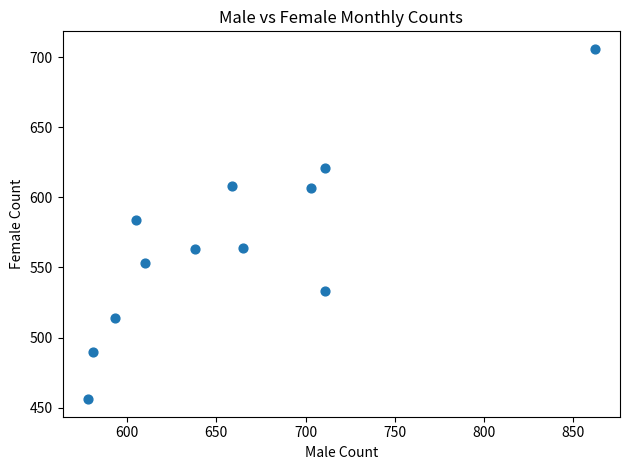

What Y value in the scatter plot is closest to 581?

584